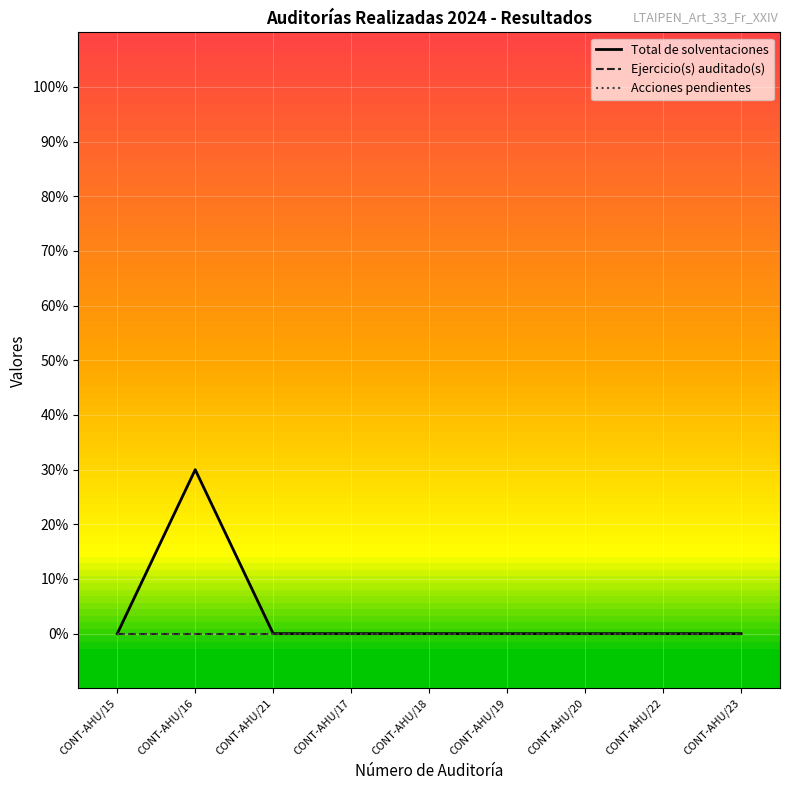

What is the sum of all Total de solventaciones values?

0.3